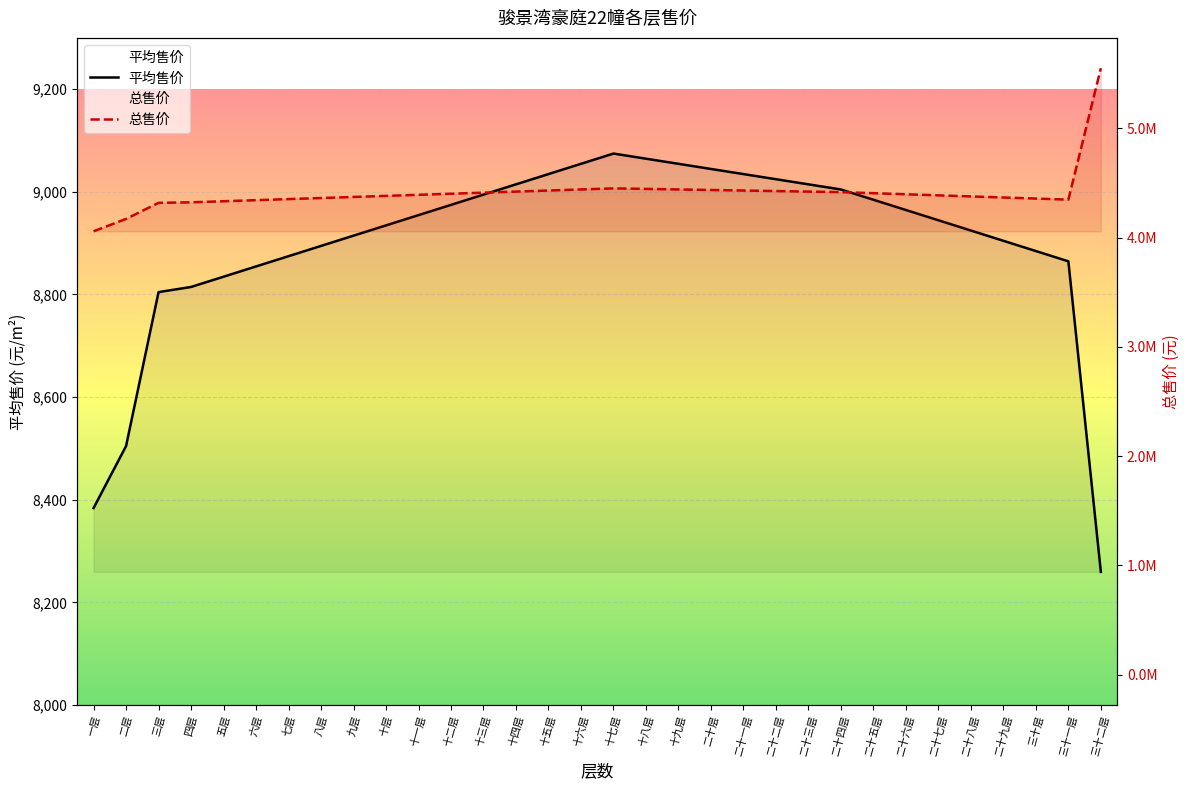

Which category has the highest value across all series?

三十二层